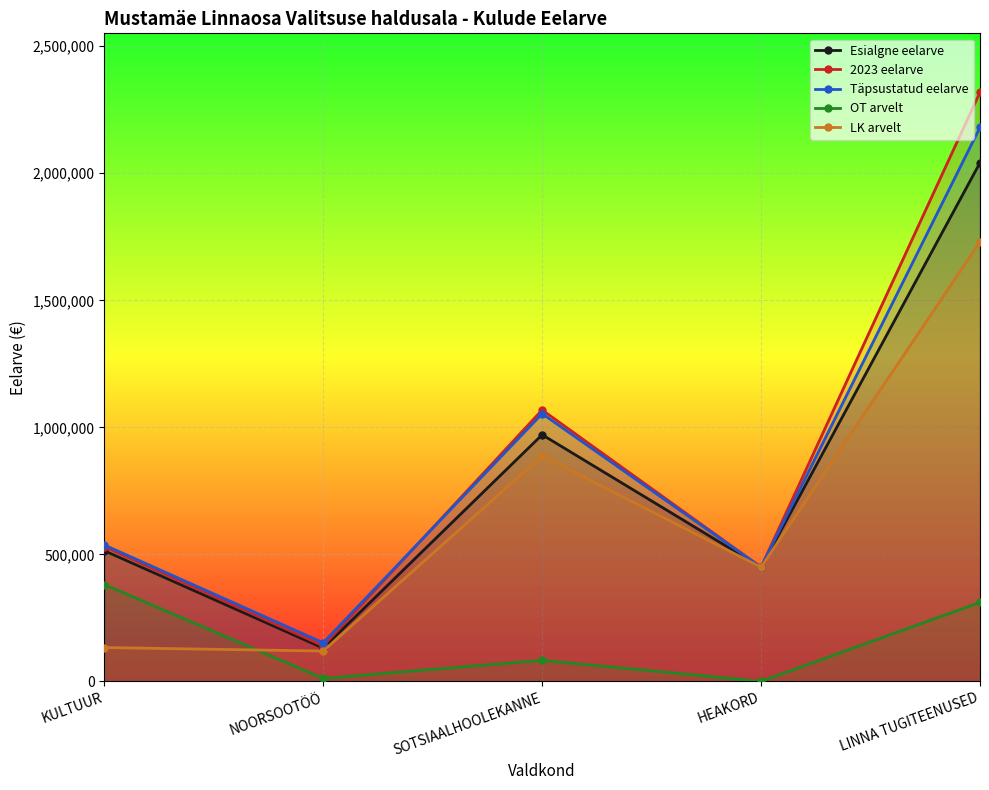

Where is the first local maximum for OT arvelt?

SOTSIAALHOOLEKANNE